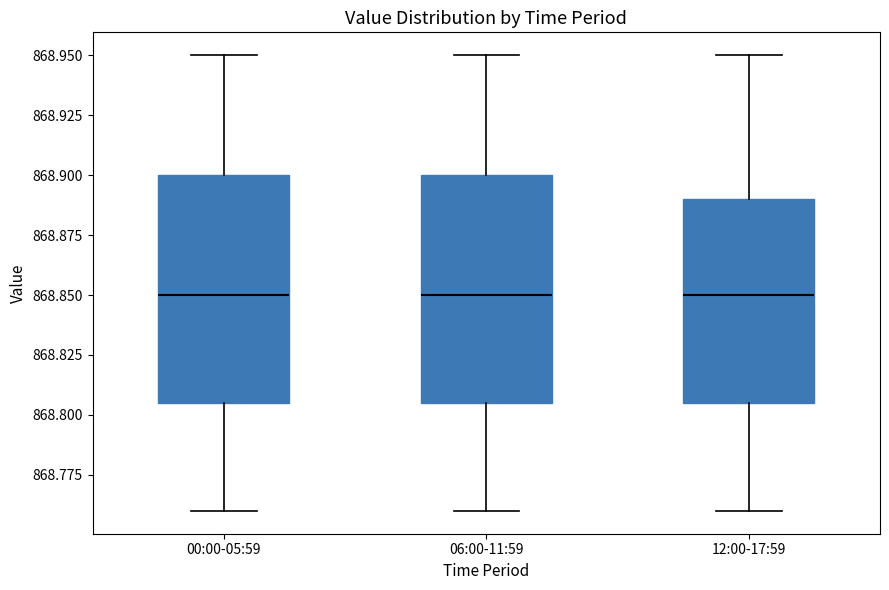

Where does the lower whisker of the box for 00:00-05:59 end on the y-axis? The values are not printed on the chart, so give them approximately, as read against the axis.

868.760